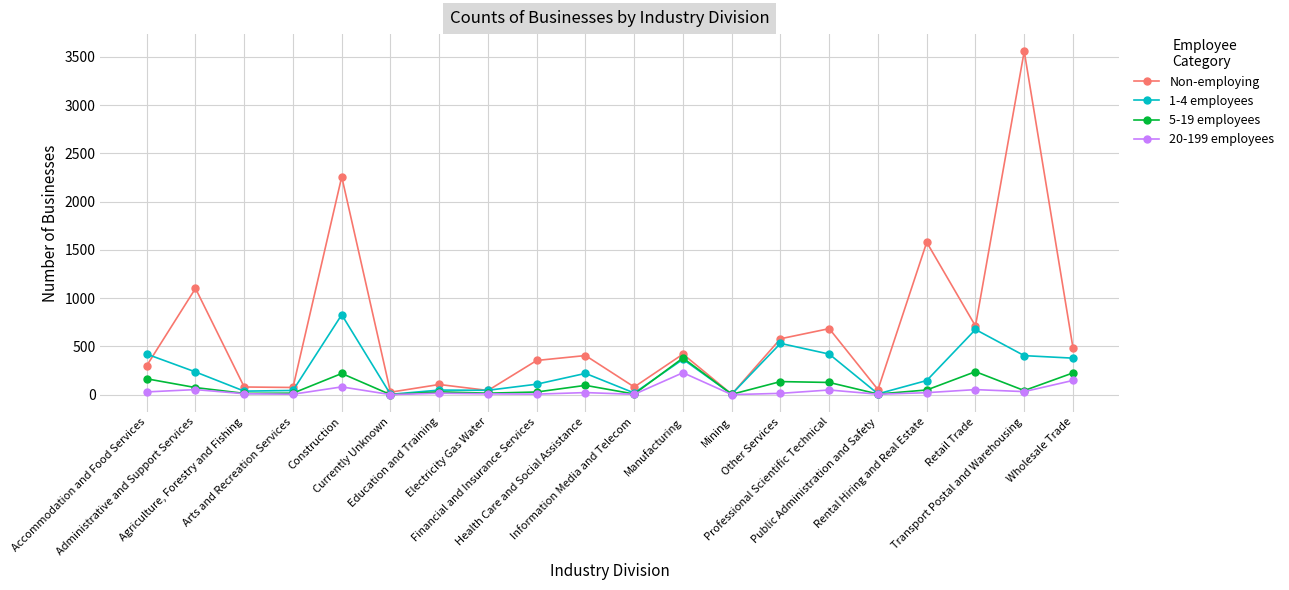

True or false: 5-19 employees has a value of 225 at Wholesale Trade.

True